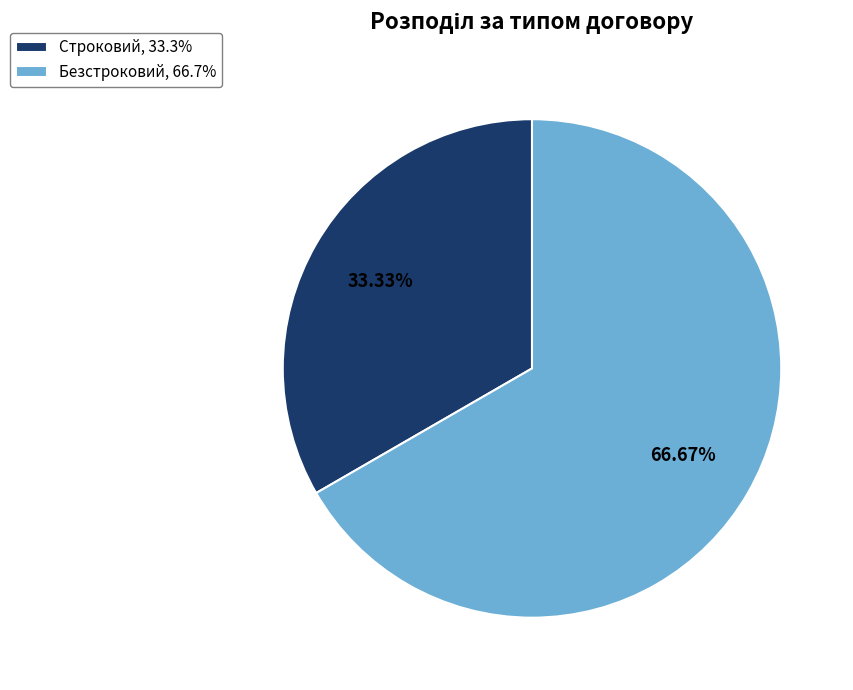

To the nearest percent, what portion does Безстроковий represent?

67%